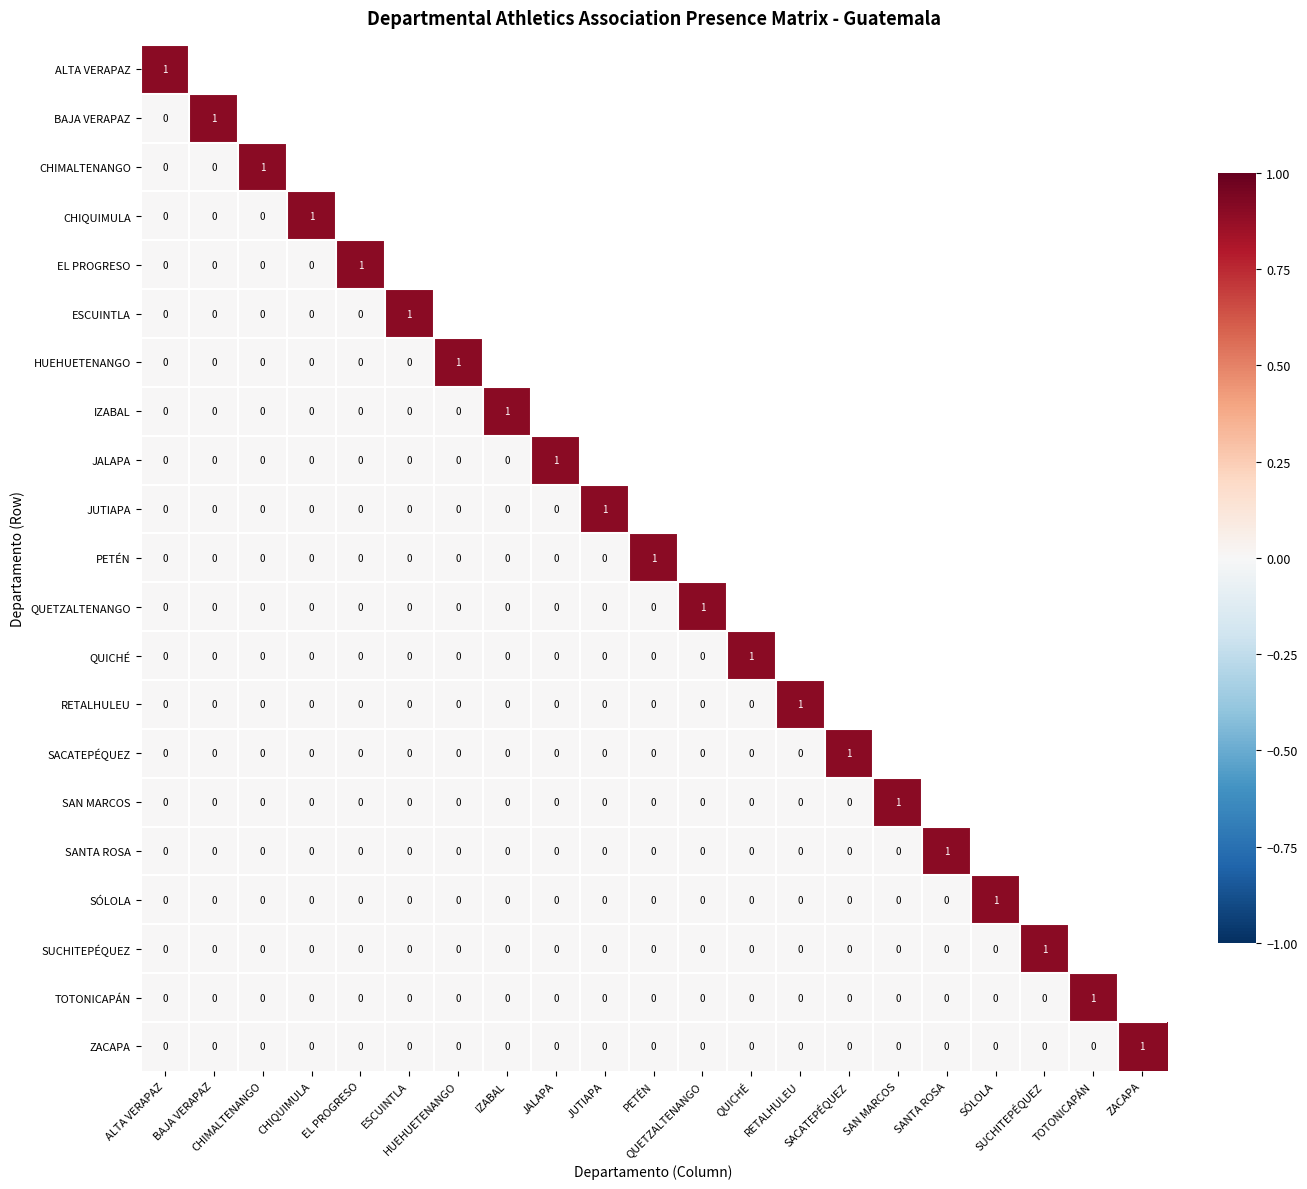

Where is SÓLOLA nearest to the value 0?

ALTA VERAPAZ